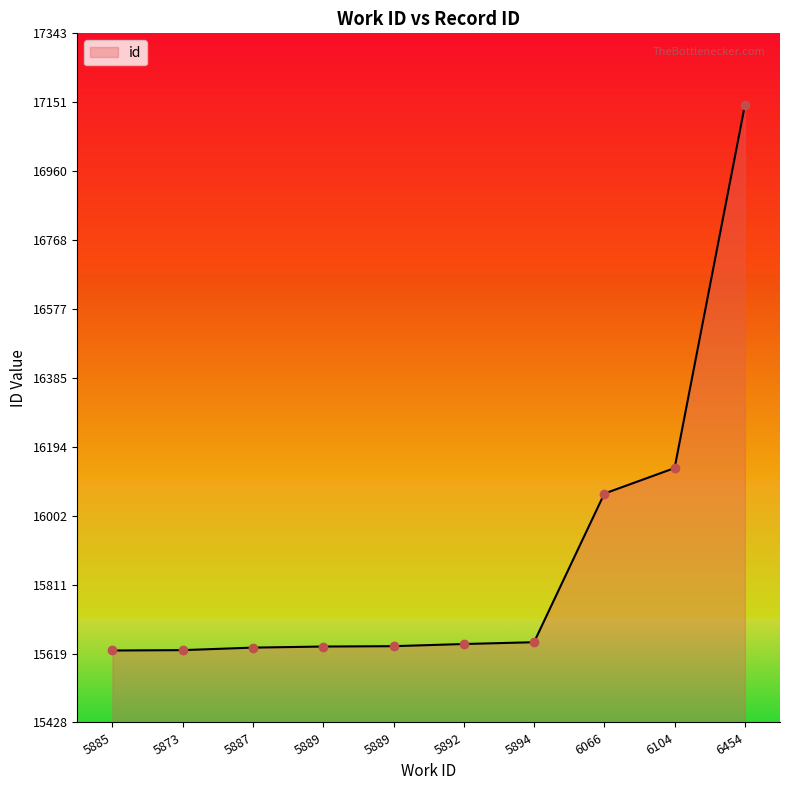

How many lines are shown in the chart?

1